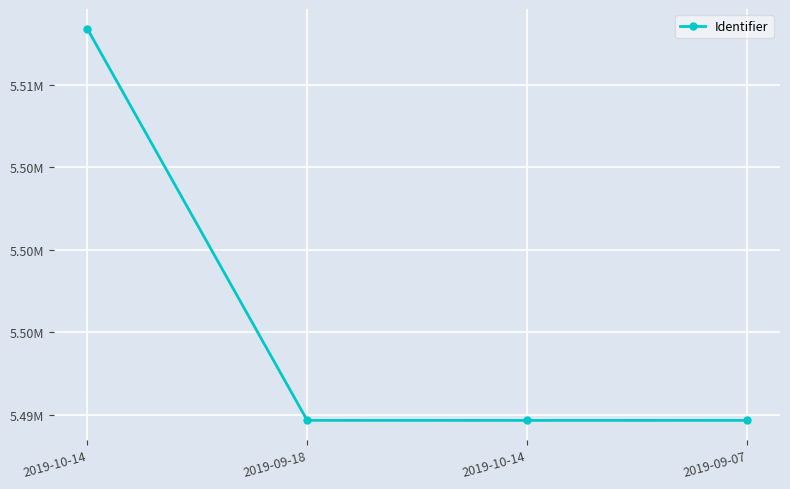

Is this an area chart (filled region under the line)?

No